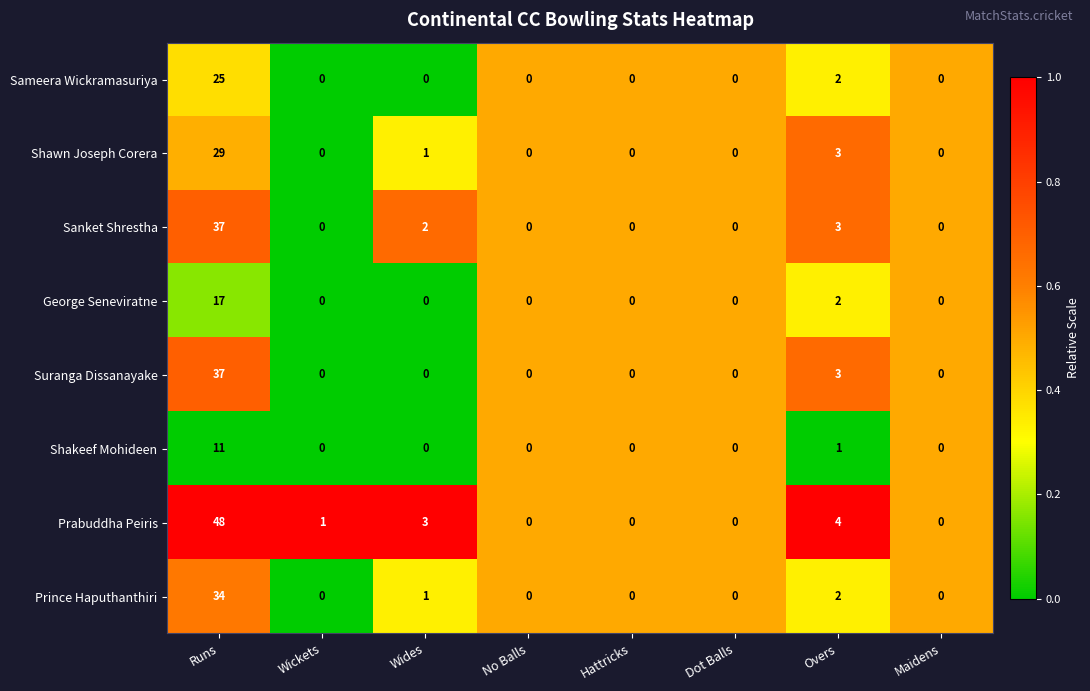

Which series has the largest range (max minus min)?

Prabuddha Peiris